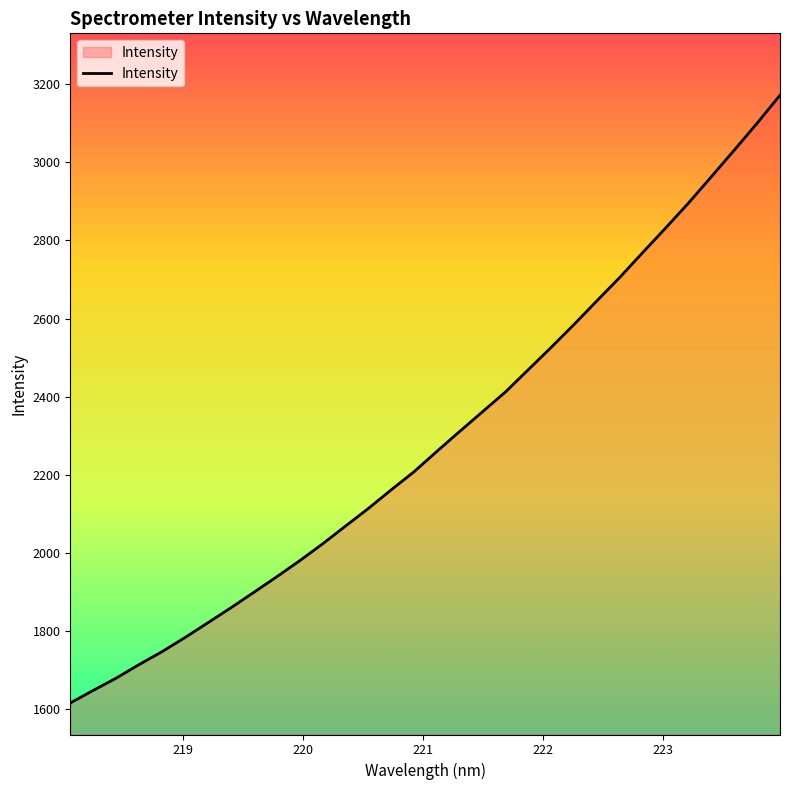

What is the maximum value shown in the chart?

3172.1